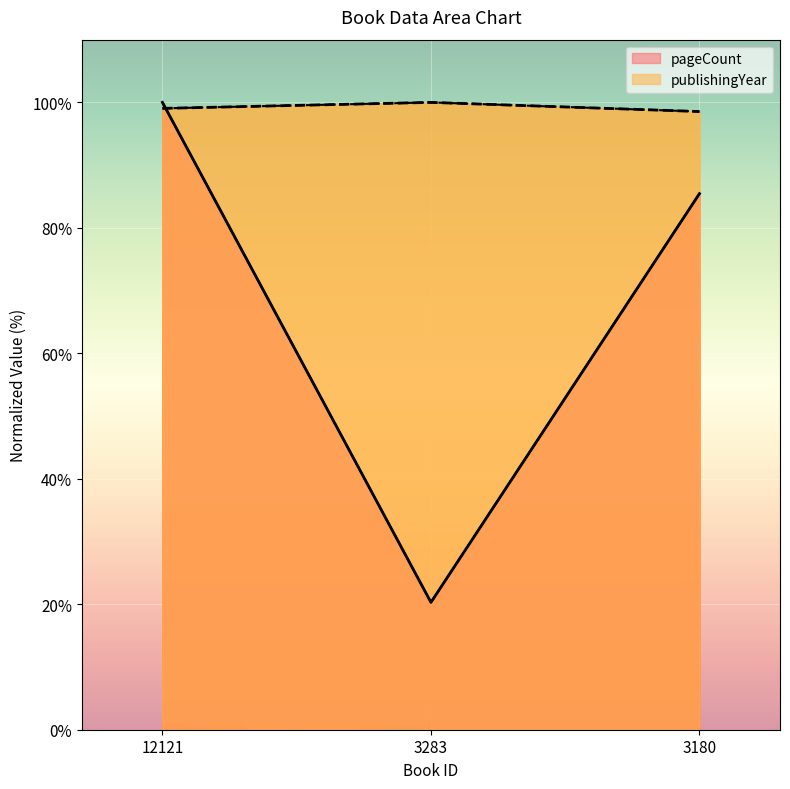

Which category has the lowest value in the publishingYear series?

3180